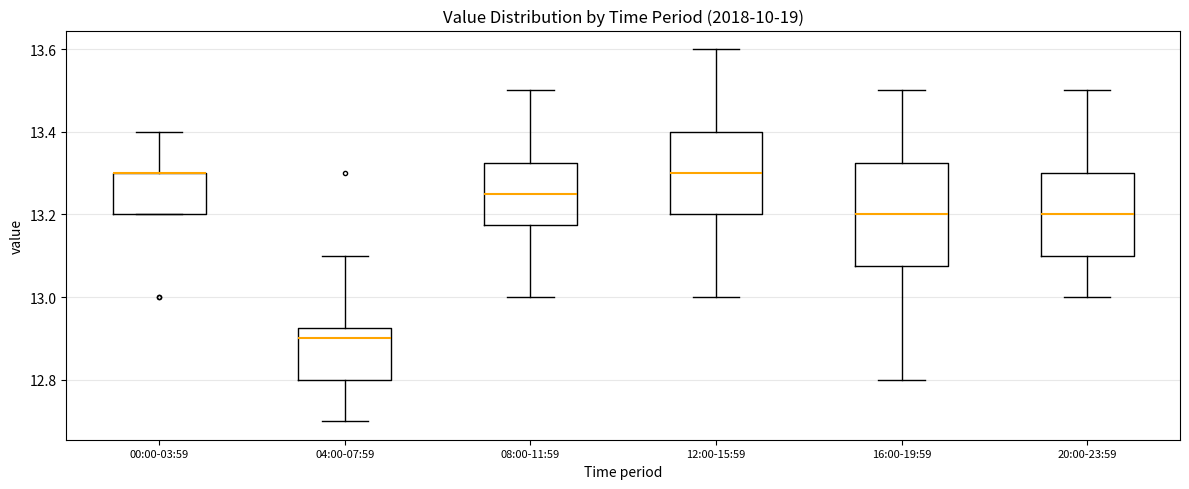

Which box is the tallest, from its lower edge to its upper edge?

16:00-19:59